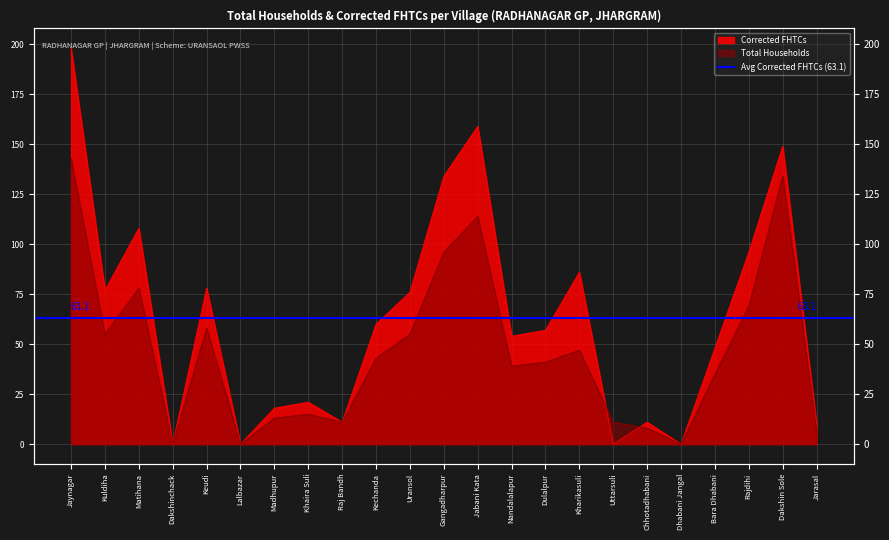

What is the label of the 12th point from the left?

Gangadharpur